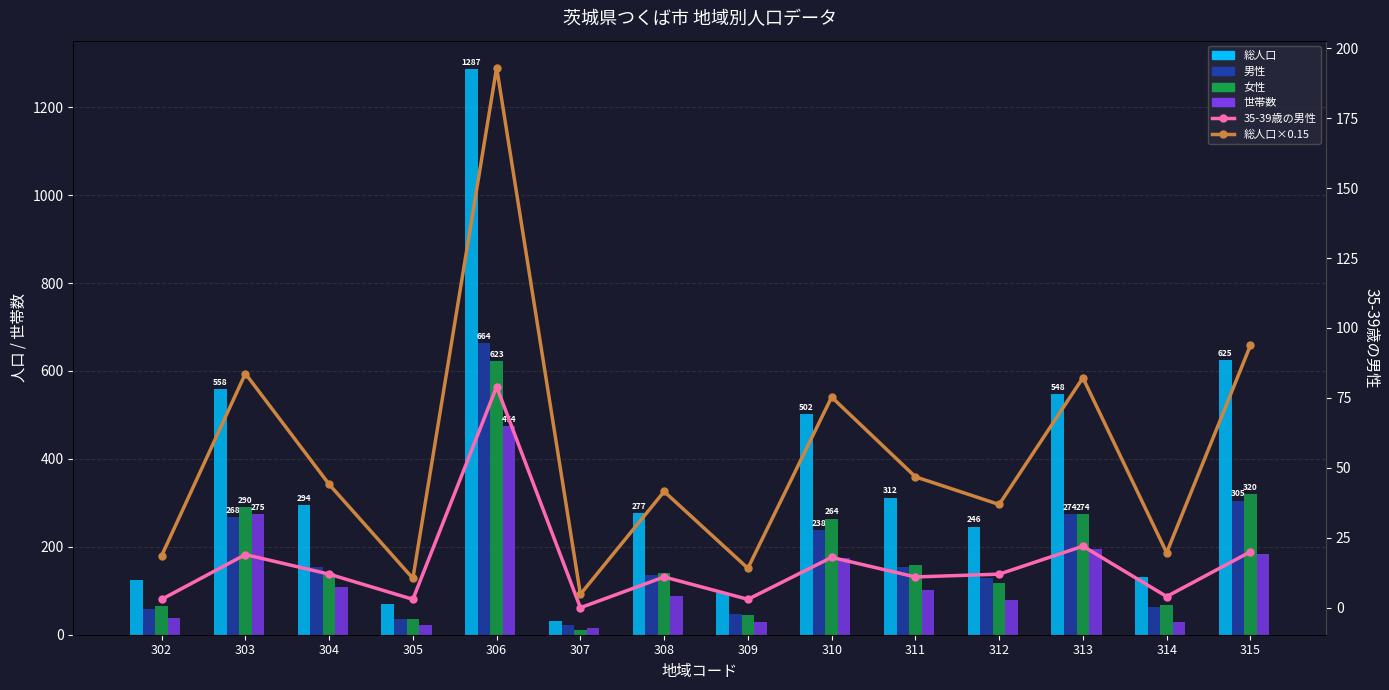

The 35-39歳の男性 series shows 20.0 at 315. True or false?

True